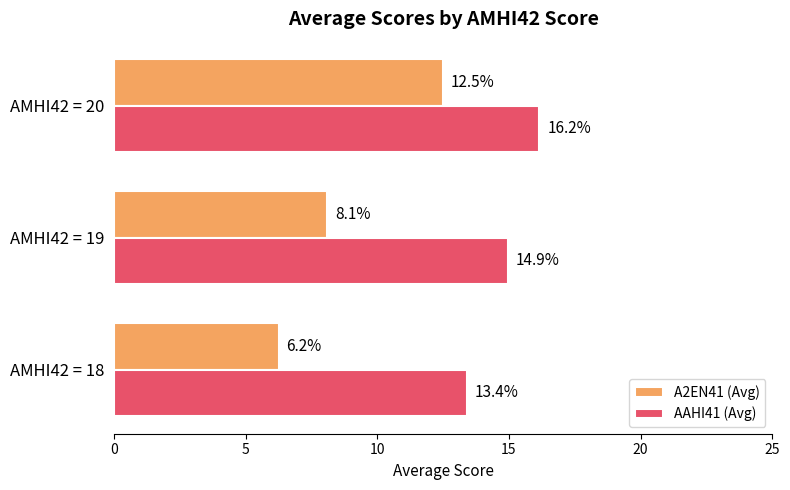

Count the number of categories in the chart.

3